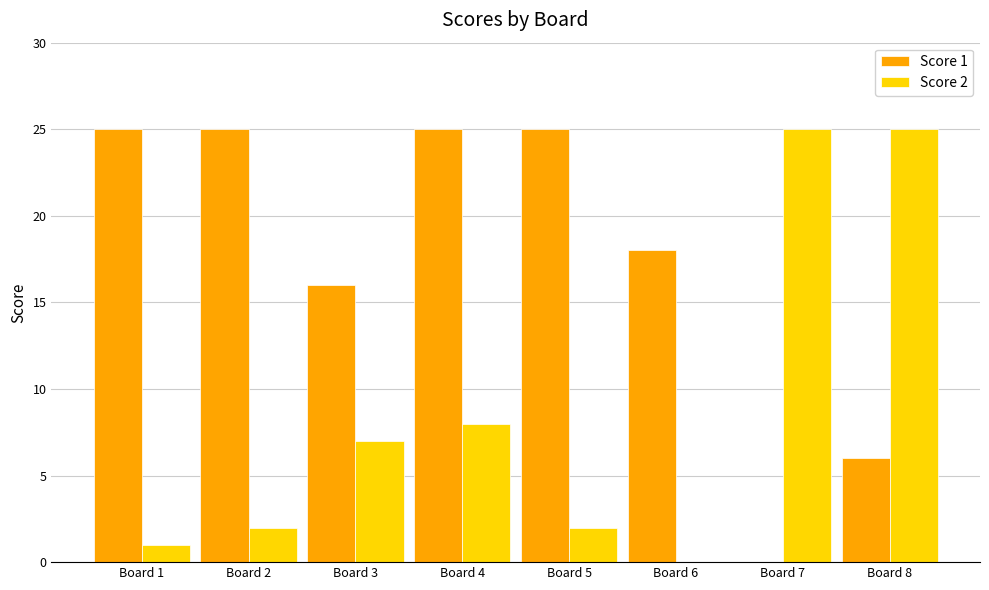

Between Board 7 and Board 8, which series saw the biggest shift?

Score 1